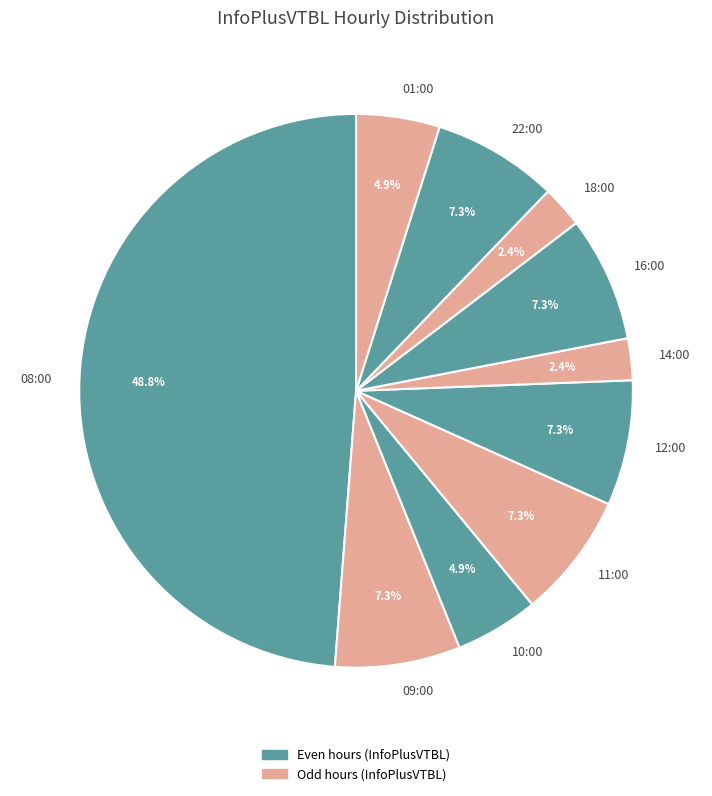

To the nearest percent, what is the difference between the largest and smallest slice percentages?

46%